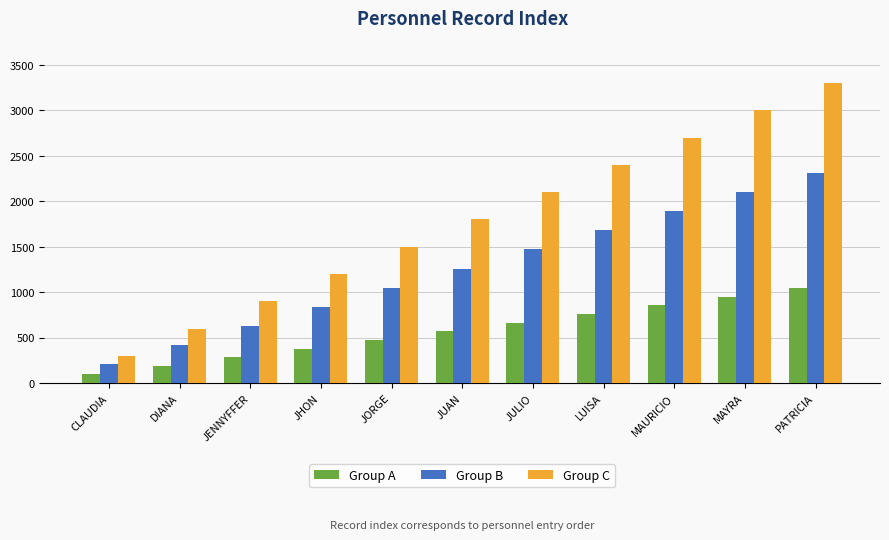

Which category has the highest value in the Group B series?

PATRICIA